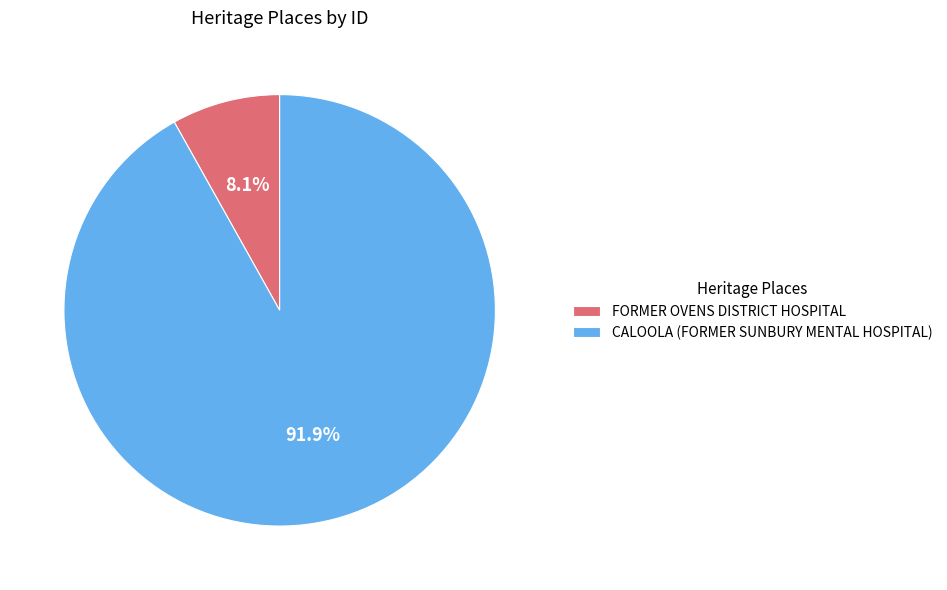

What portion of the pie excludes FORMER OVENS DISTRICT HOSPITAL?

91.9%